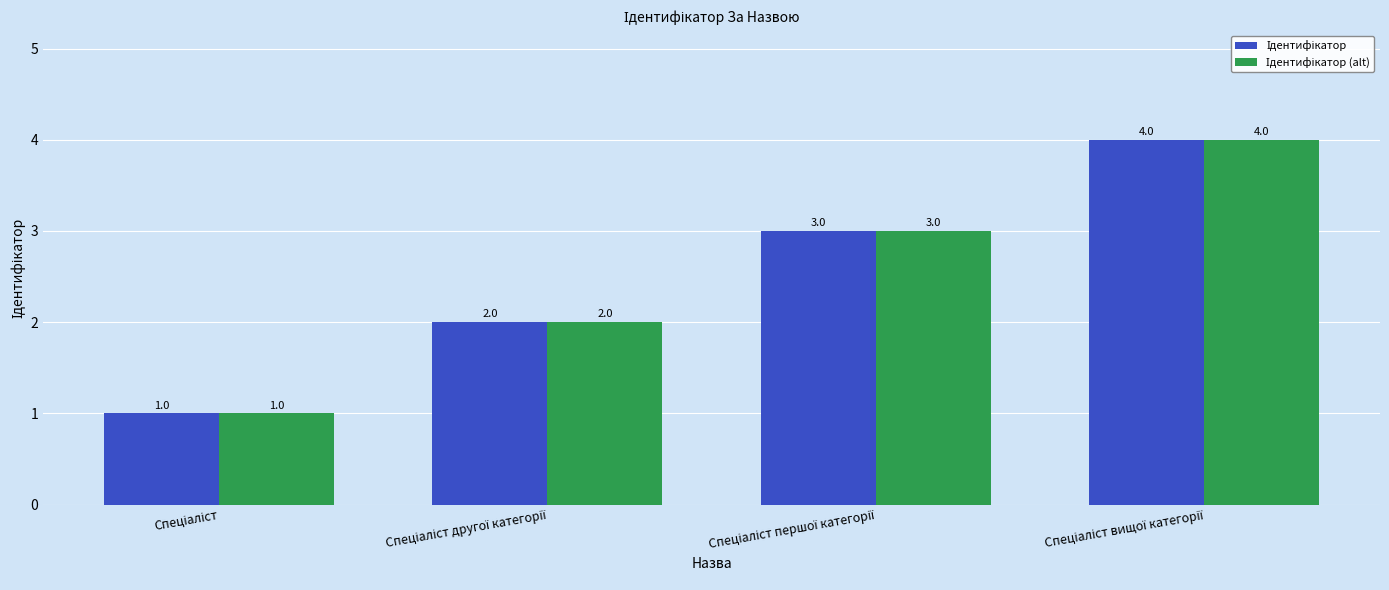

How many data points does each series have?

4